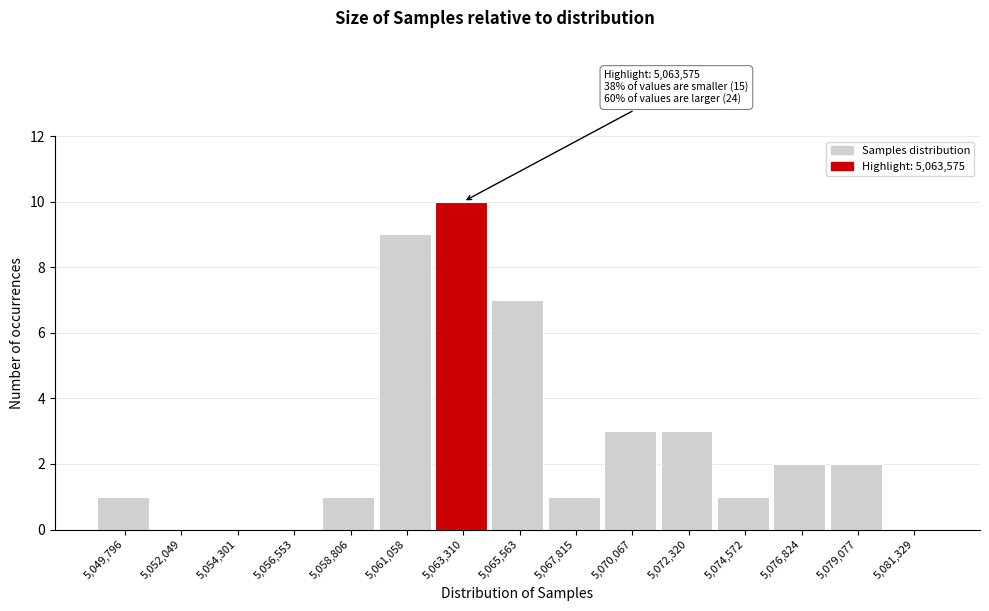

Over which range of the x-axis is the bar tallest?

5062000 to 5064500